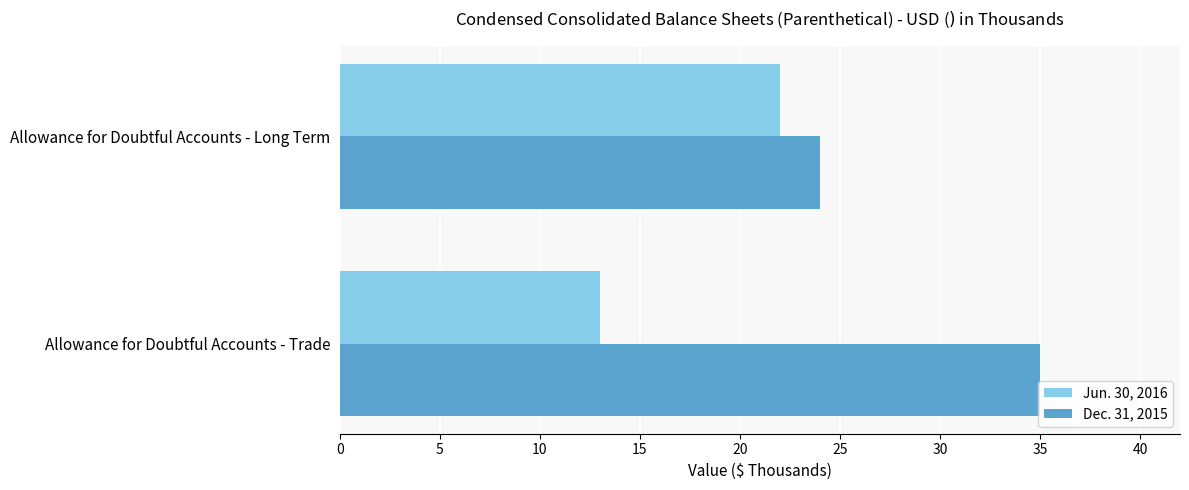

What is the difference between the highest and lowest values at Allowance for Doubtful Accounts - Trade?

22